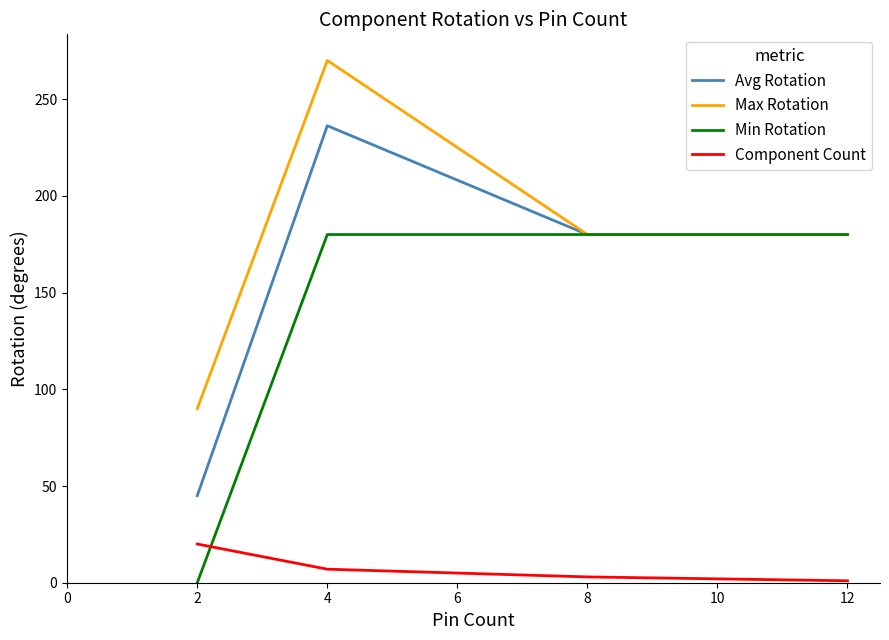

Between 2 and 4, which series saw the biggest shift?

Avg Rotation